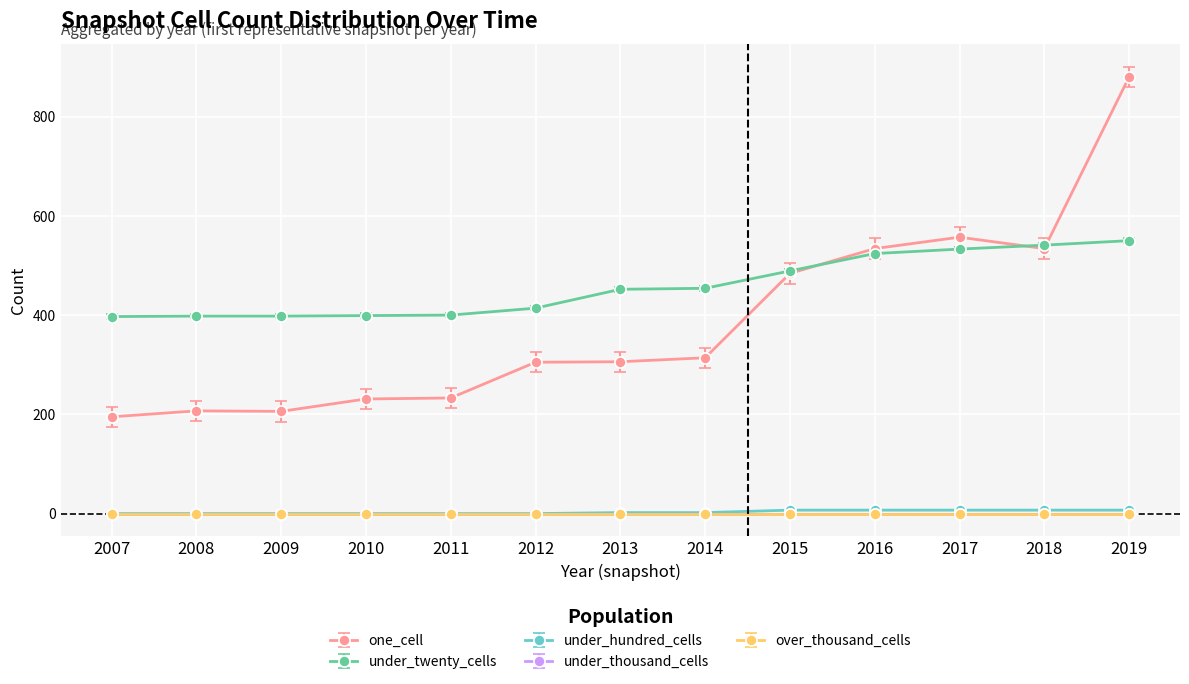

Does the chart have visible grid lines?

Yes